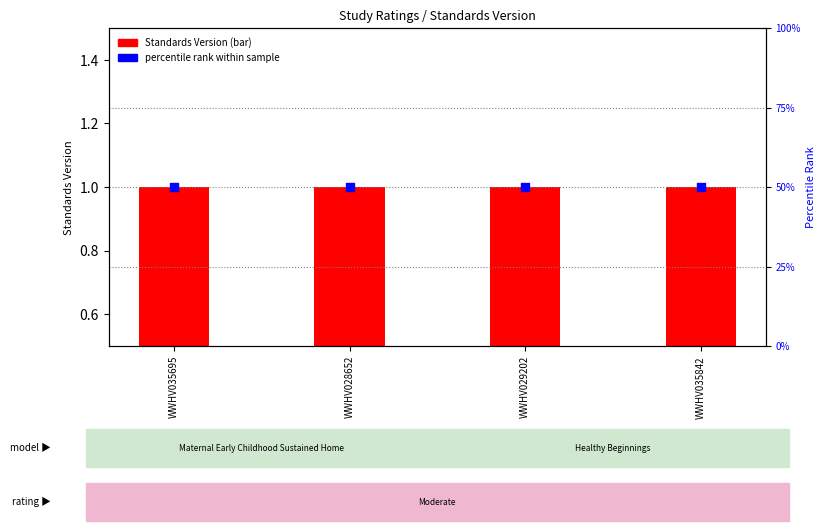

What are all the series names shown in the legend?

Standards Version (bar), percentile rank within sample